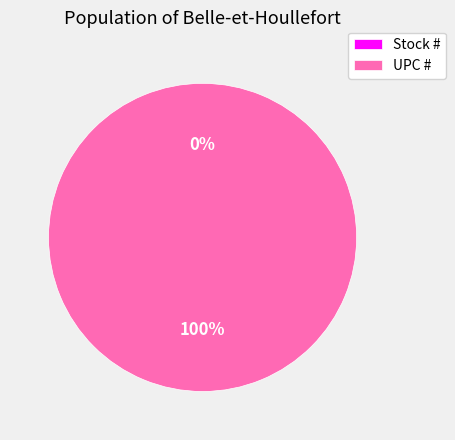

The UPC # slice represents 89% of the pie. True or false?

False